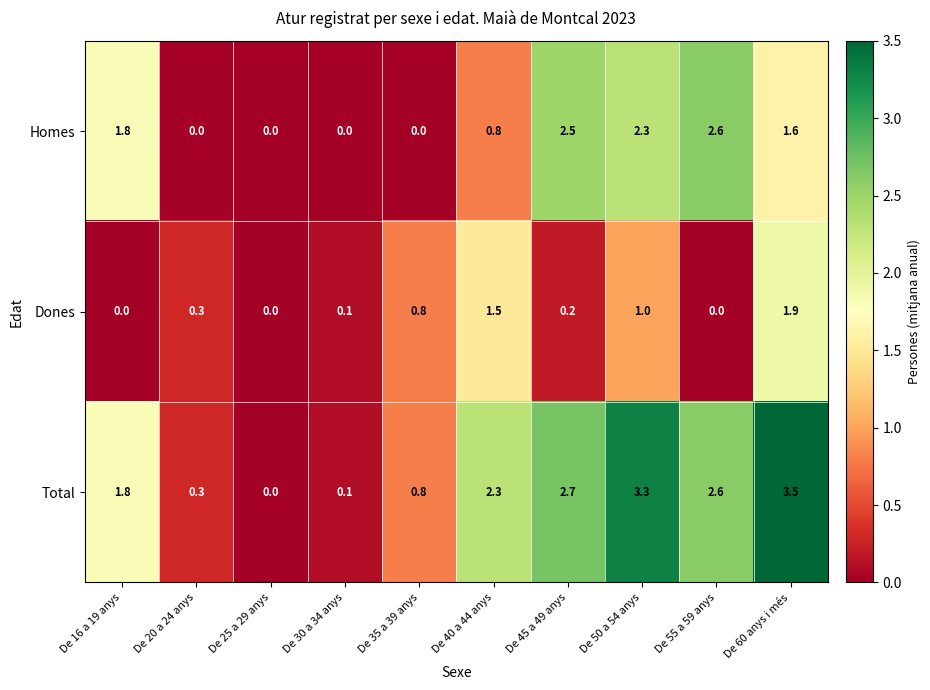

Which series has the largest range (max minus min)?

Total